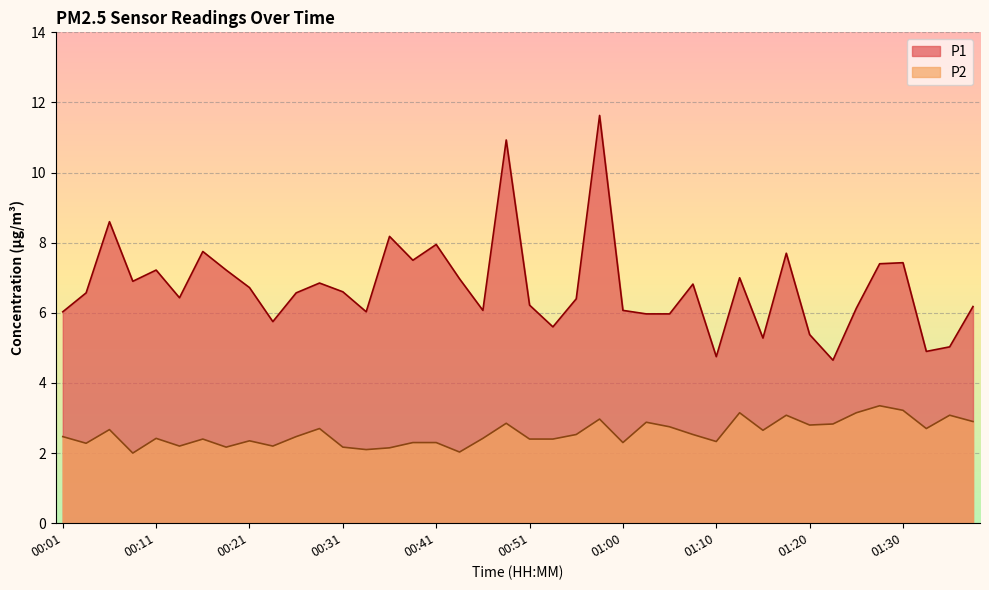

At which label is P2 closest to 2?

00:09